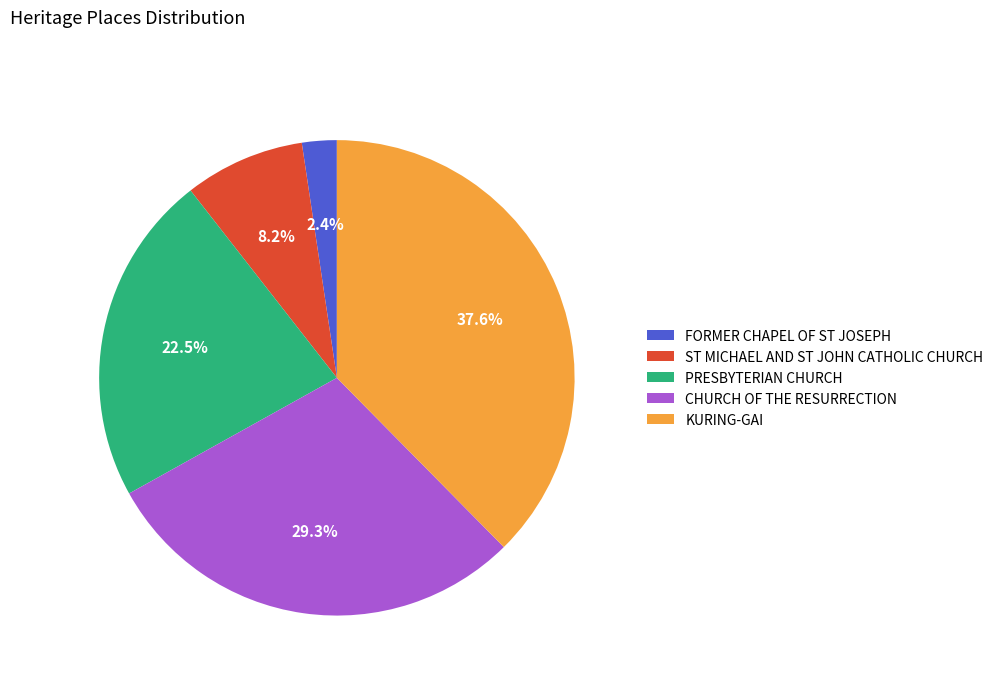

Which slice is the smallest?

FORMER CHAPEL OF ST JOSEPH